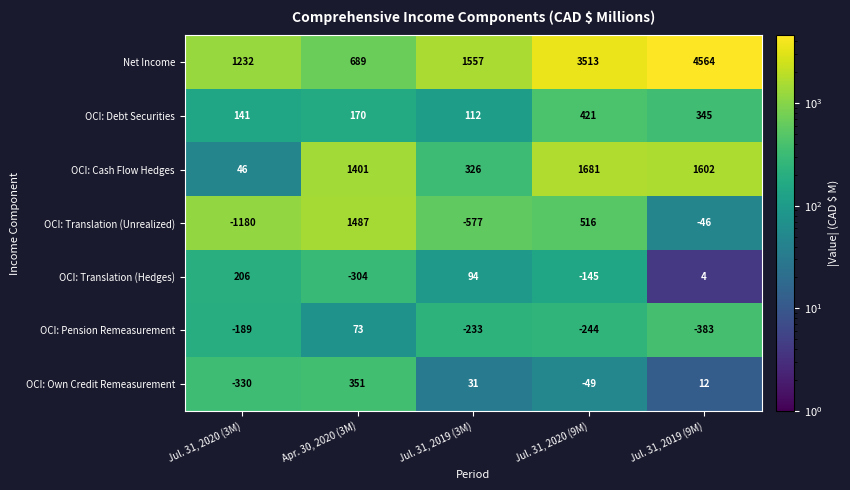

What is the approximate value of OCI: Cash Flow Hedges at Jul. 31, 2020 (9M)?

1681